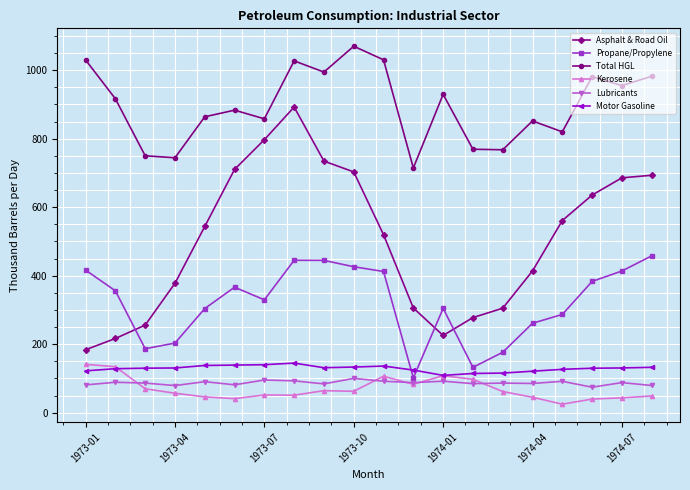

True or false: Asphalt & Road Oil and Kerosene cross at least once.

False